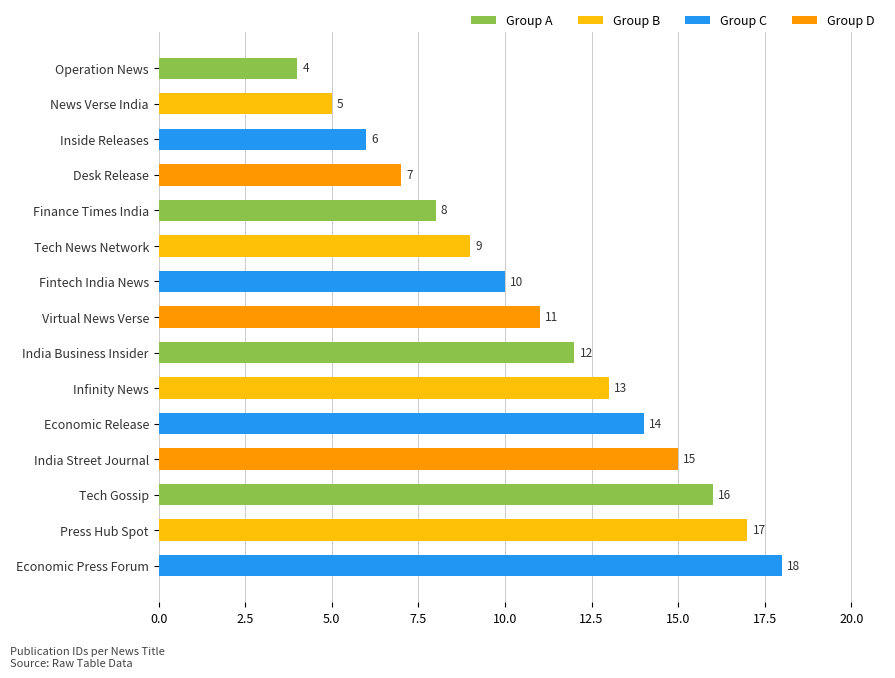

What is the label of the 1st bar from the top?

Operation News